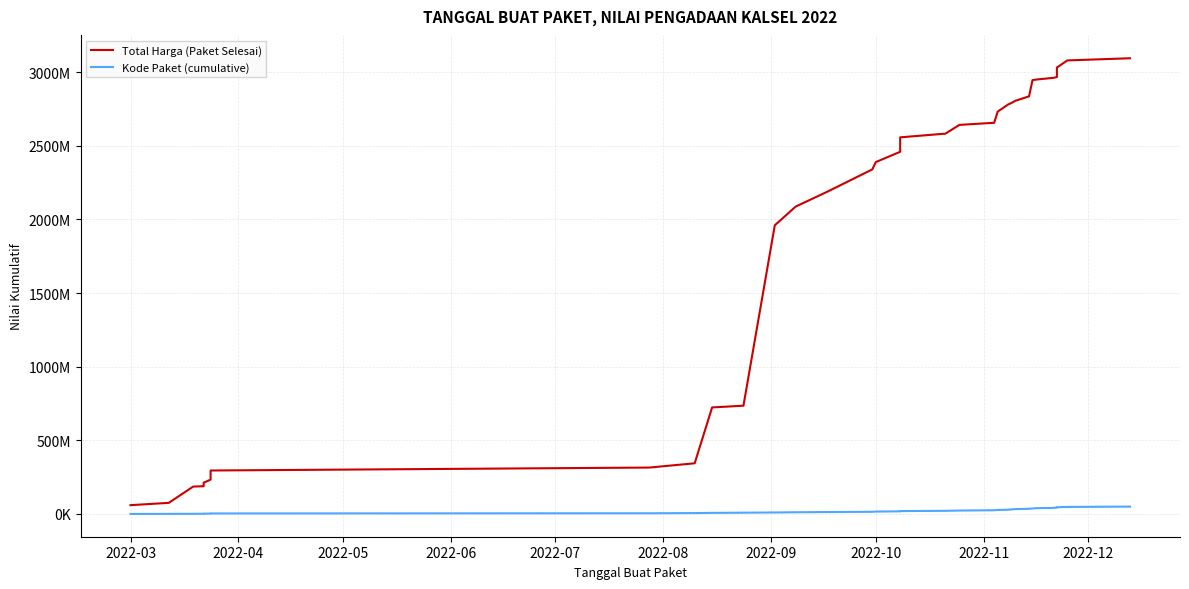

True or false: Total Harga (Paket Selesai) and Kode Paket (cumulative) cross at least once.

False